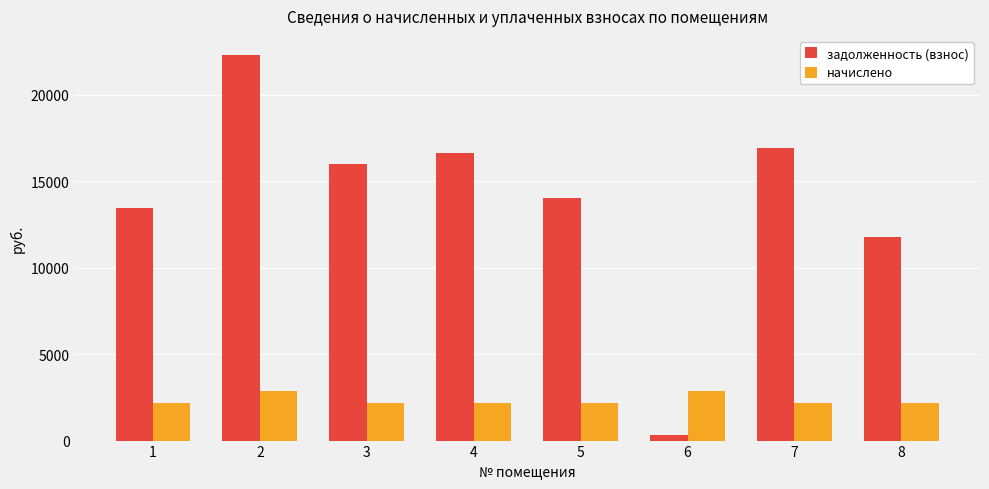

List the series in order of their overall mean, lowest first.

начислено, задолженность (взнос)